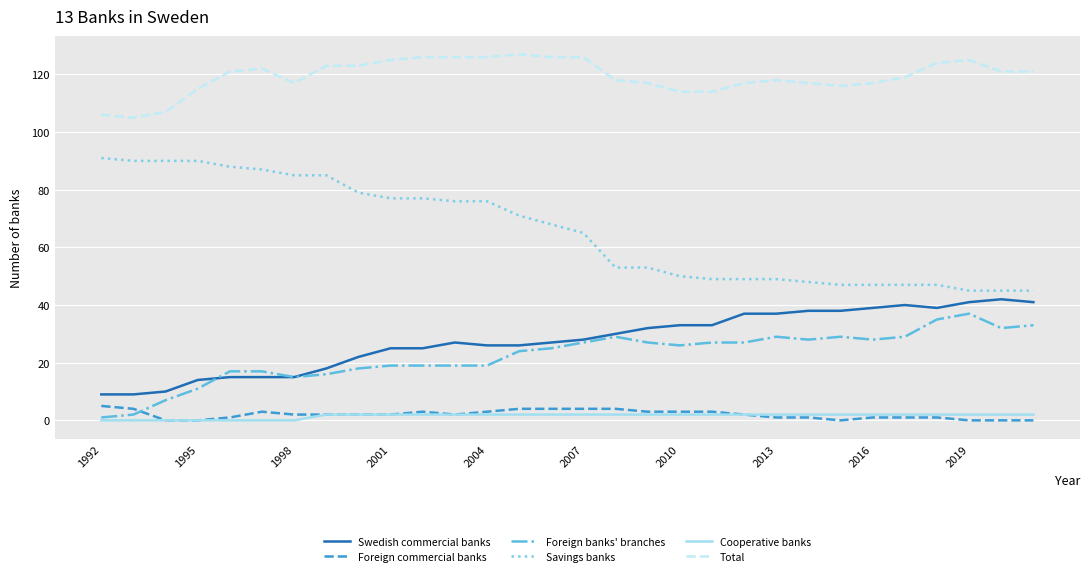

True or false: Cooperative banks and Savings banks cross at least once.

False